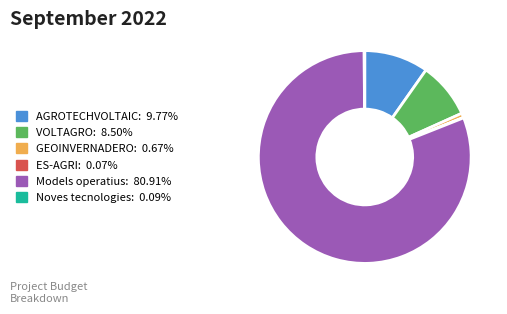

The VOLTAGRO slice represents 18% of the pie. True or false?

False